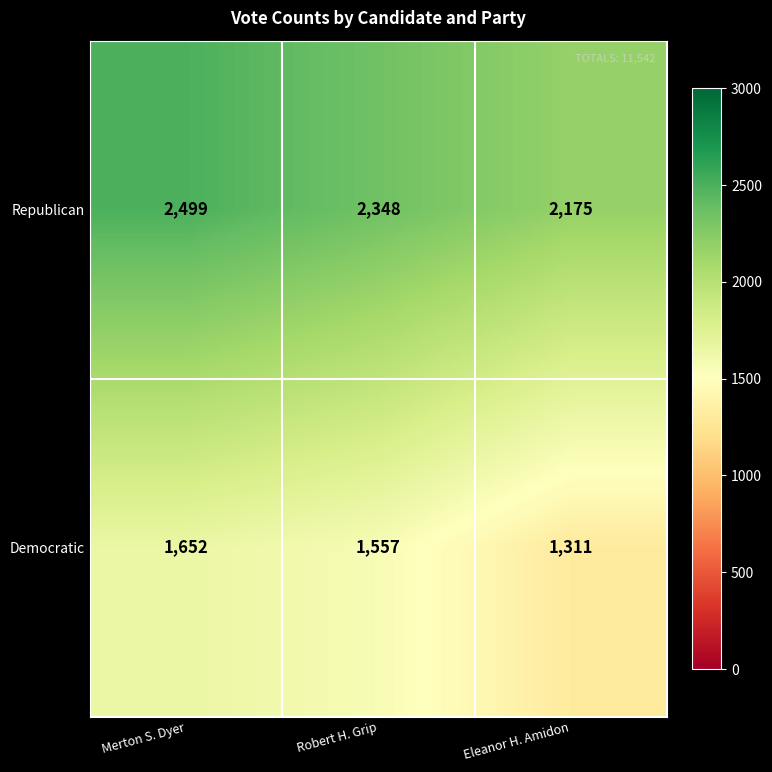

Is it true that Democratic equals 2056 at Robert H. Grip?

False